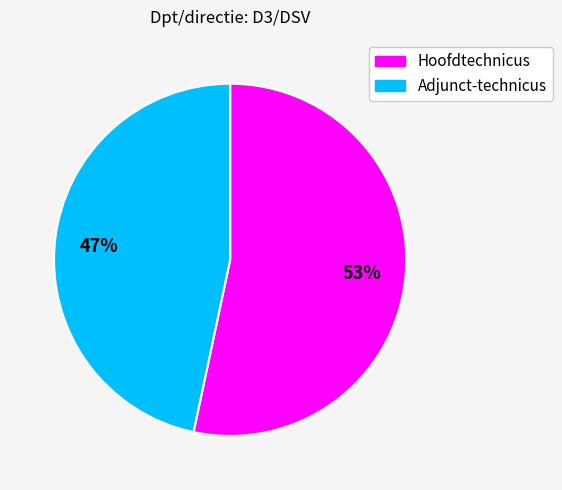

What is the largest slice in the pie chart?

Hoofdtechnicus